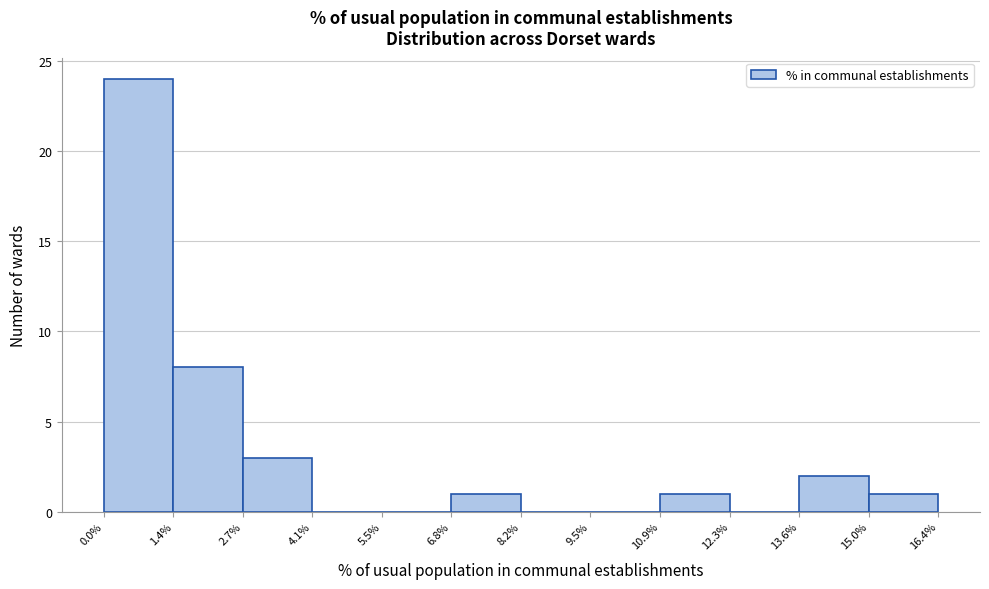

Reading left to right, list every bar in this chart as the range it spans on the x-axis followed by its height. The values are not printed on the chart, so give them approximately, as read against the axis.

0.0% to 1.4%: 24
1.4% to 2.7%: 8
2.7% to 4.1%: 3
4.1% to 5.5%: 0
5.5% to 6.8%: 0
6.8% to 8.2%: 1
8.2% to 9.5%: 0
9.5% to 10.9%: 0
10.9% to 12.3%: 1
12.3% to 13.6%: 0
13.6% to 15.0%: 2
15.0% to 16.4%: 1